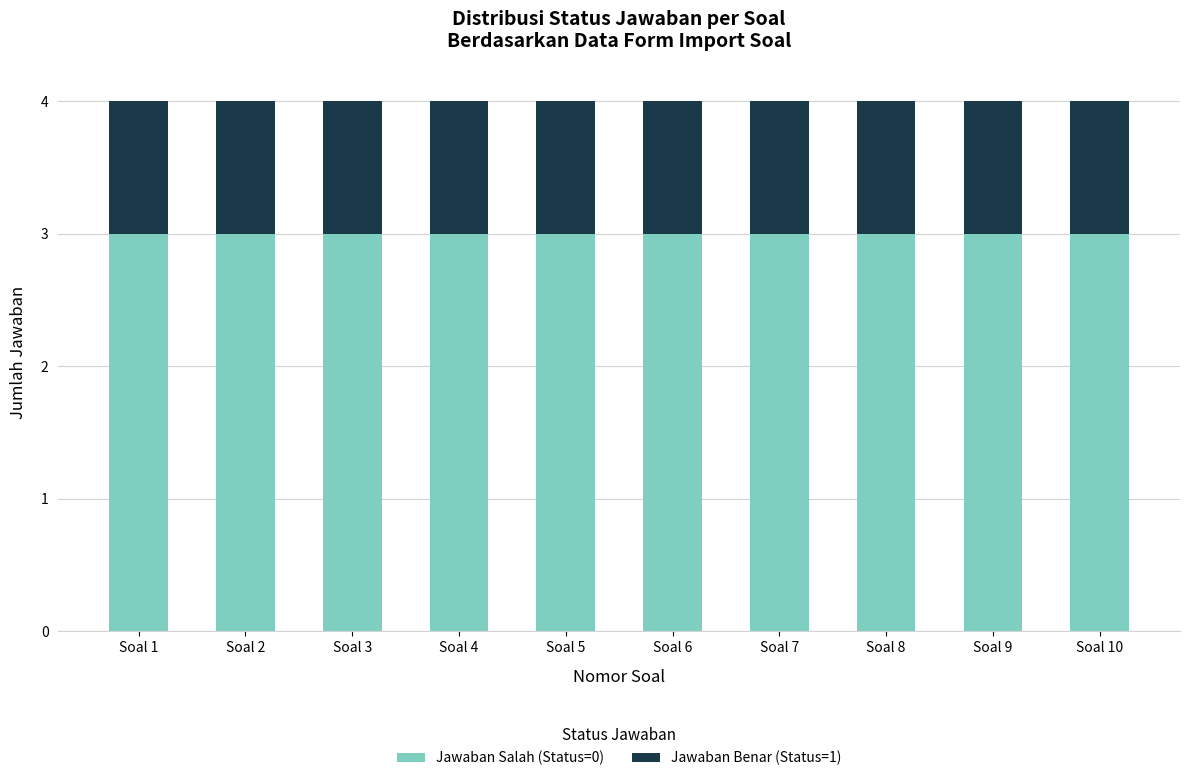

What is the maximum value for Jawaban Salah (Status=0)?

3